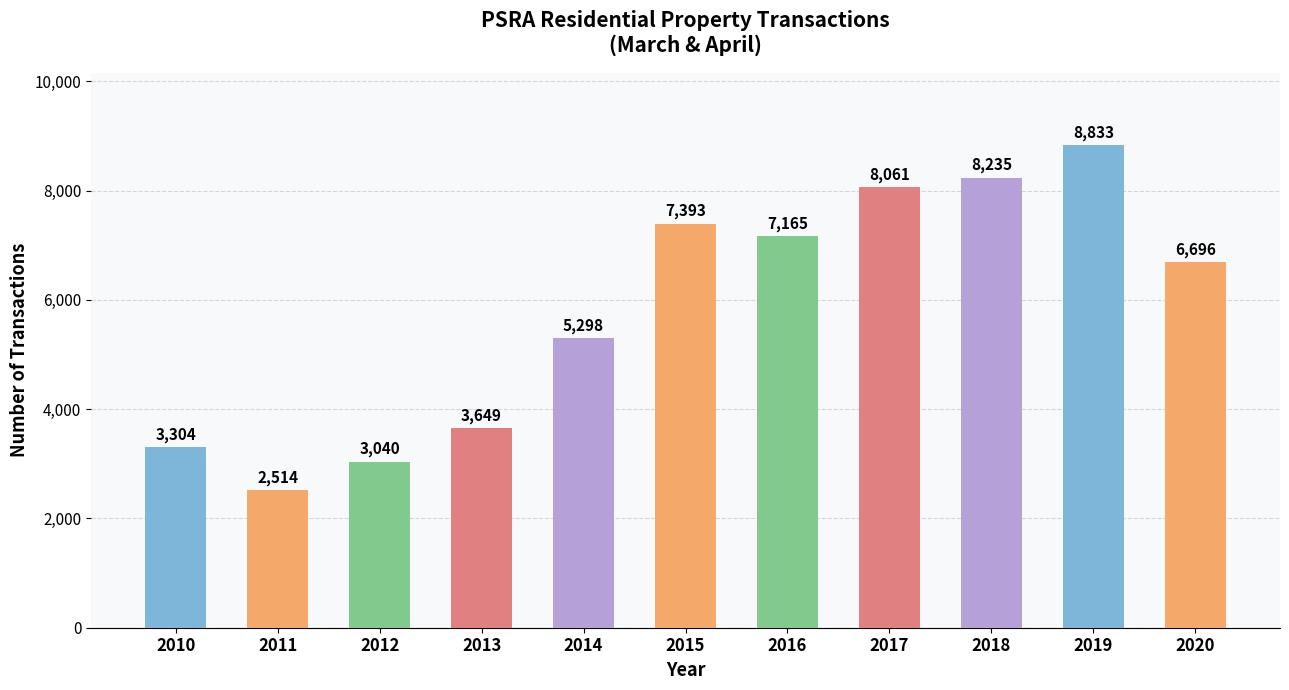

The value at 2015 is 10118. True or false?

False